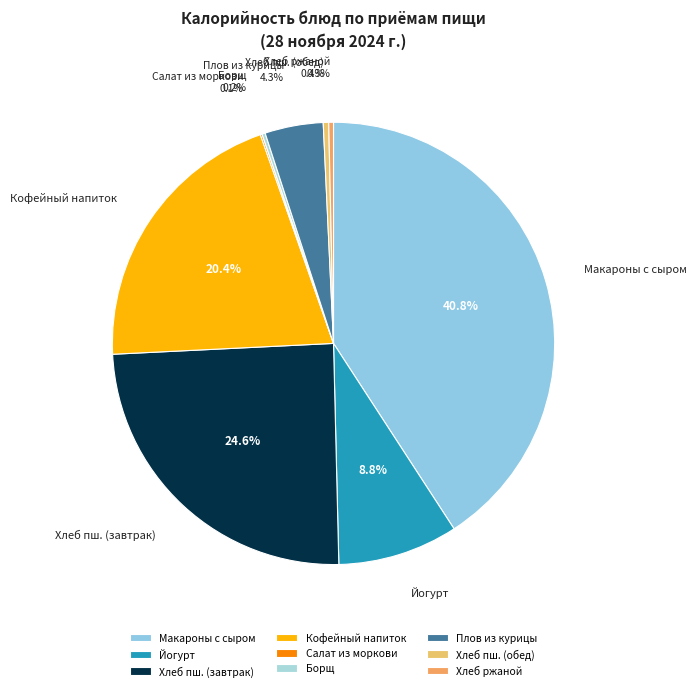

Approximately how many times larger is the value at Кофейный напиток compared to Макароны с сыром?

0.5